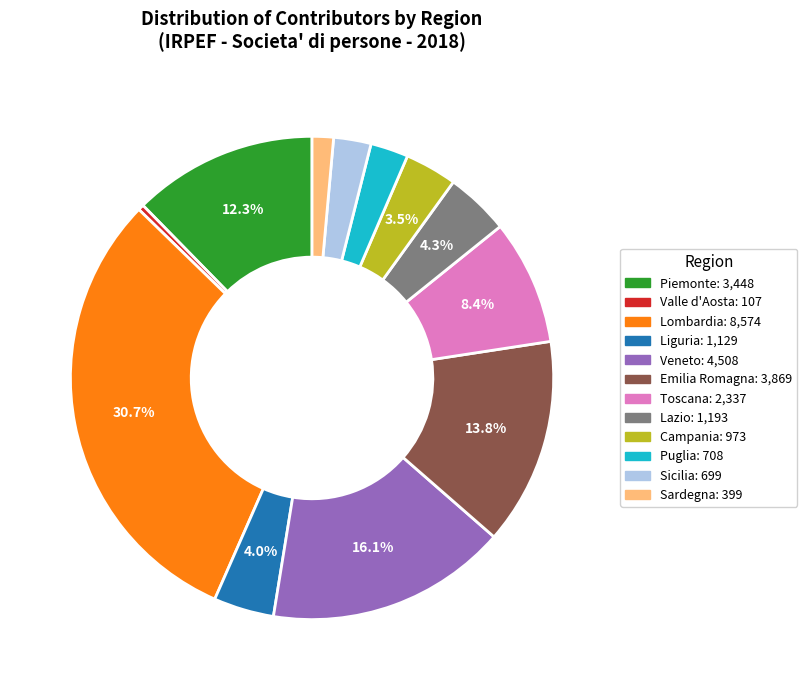

Is Emilia Romagna the majority of the pie?

No